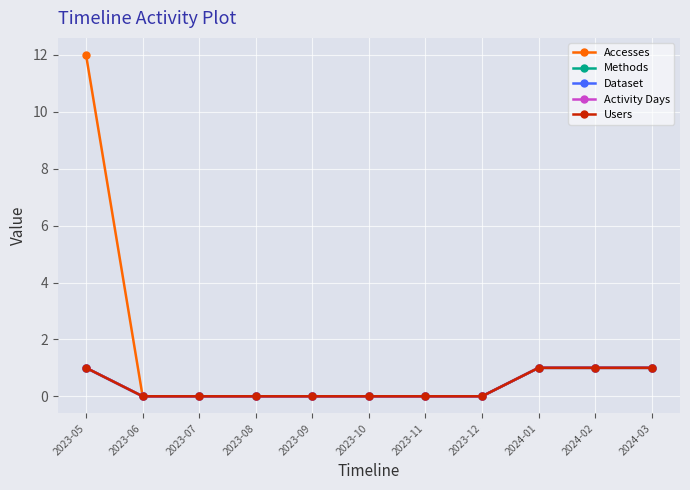

Is the value of Activity Days at 2024-01 greater than the value of Users at 2024-01?

No